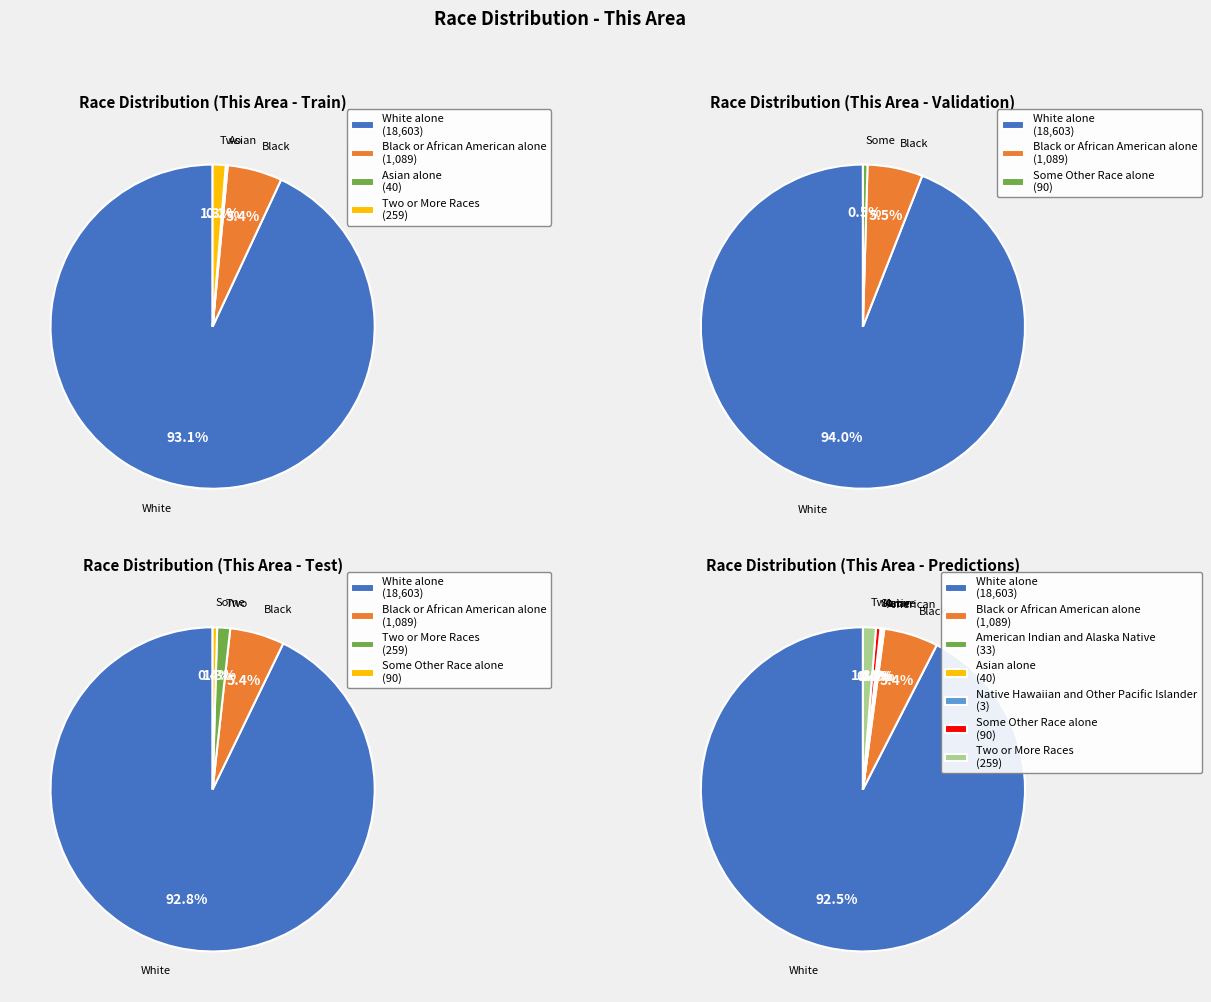

What is the smallest slice in the pie chart?

Native Hawaiian and Other Pacific Islander